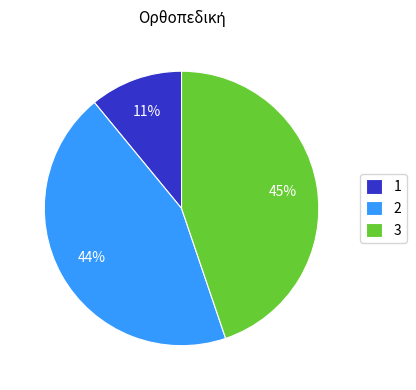

To the nearest percent, what portion does 1 represent?

11%